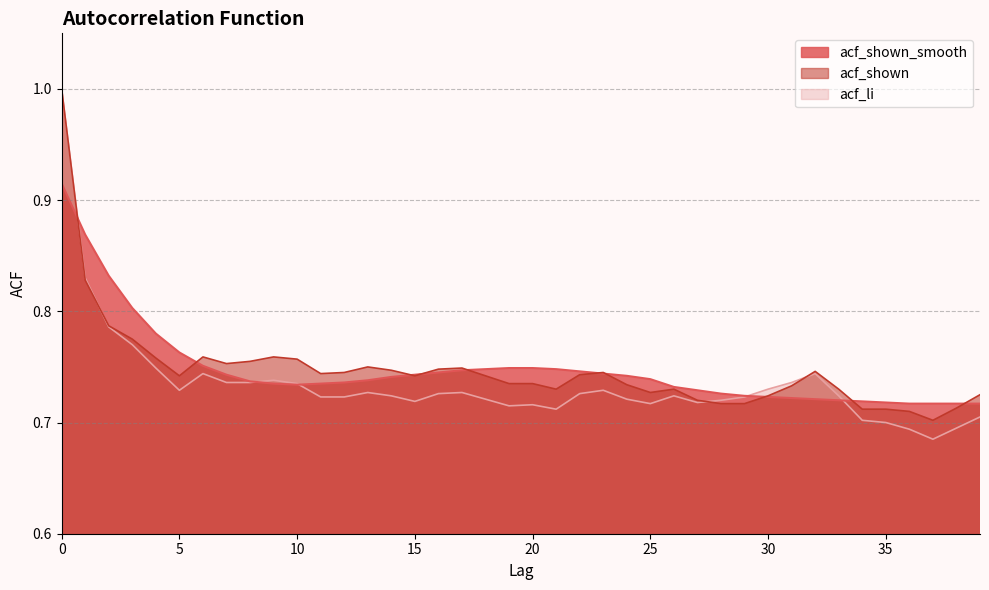

Reading right to left, list all the values displayed in this chart.

acf_shown_smooth: 0.7	0.7	0.7	0.7	0.7	0.7	0.7	0.7	0.7	0.7	0.7	0.7	0.7	0.7	0.7	0.7	0.7	0.7	0.7	0.7	0.7	0.7	0.7	0.7	0.7	0.7	0.7	0.7	0.7	0.7	0.7	0.7	0.7	0.8	0.8	0.8	0.8	0.8	0.9	0.9
acf_shown: 0.7	0.7	0.7	0.7	0.7	0.7	0.7	0.7	0.7	0.7	0.7	0.7	0.7	0.7	0.7	0.7	0.7	0.7	0.7	0.7	0.7	0.7	0.7	0.7	0.7	0.7	0.8	0.7	0.7	0.8	0.8	0.8	0.8	0.8	0.7	0.8	0.8	0.8	0.8	1.0
acf_li: 0.7	0.7	0.7	0.7	0.7	0.7	0.7	0.7	0.7	0.7	0.7	0.7	0.7	0.7	0.7	0.7	0.7	0.7	0.7	0.7	0.7	0.7	0.7	0.7	0.7	0.7	0.7	0.7	0.7	0.7	0.7	0.7	0.7	0.7	0.7	0.7	0.8	0.8	0.8	1.0